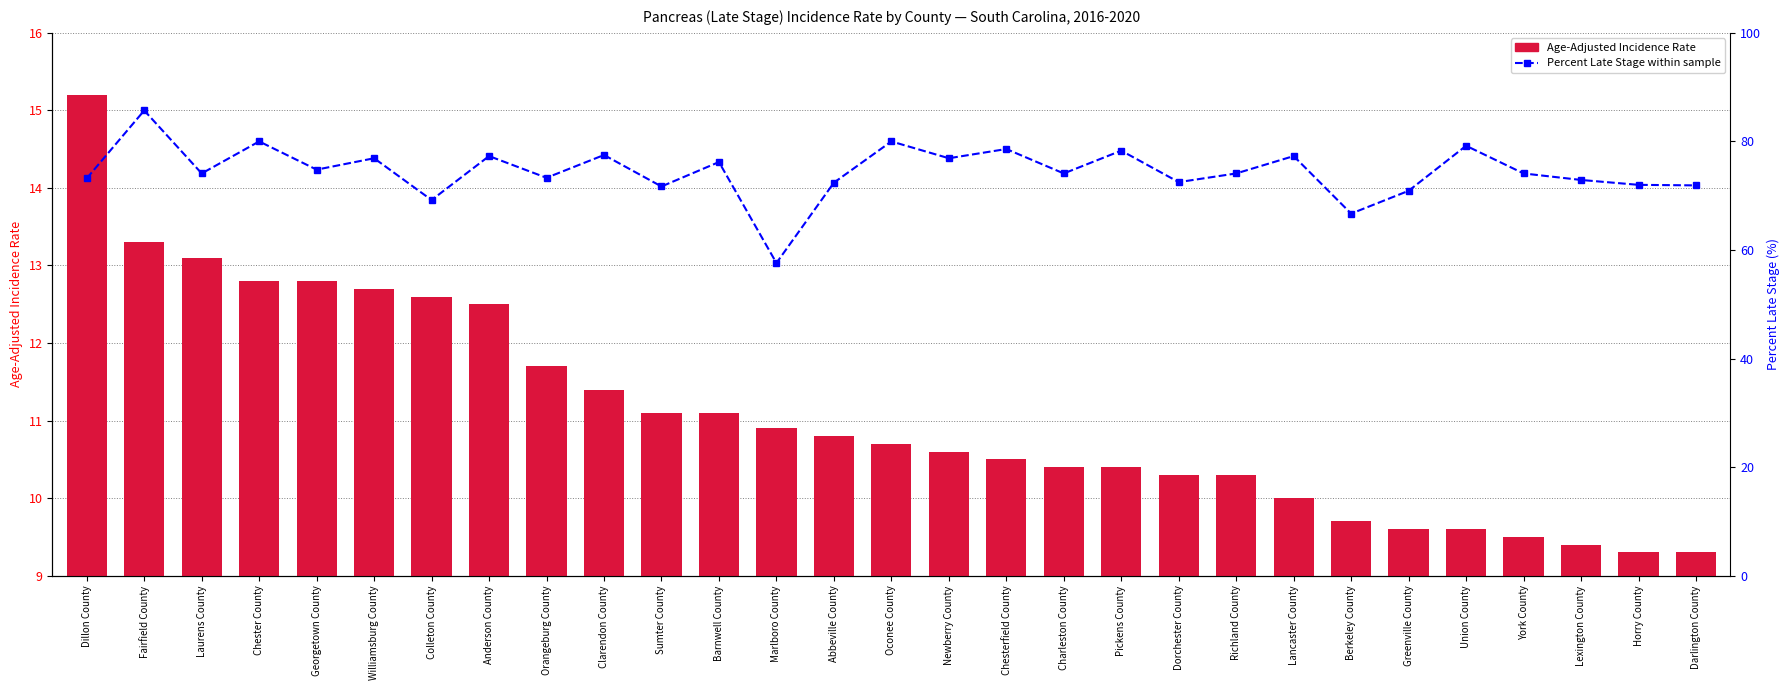

What is the total value across all series at Williamsburg County?

89.6